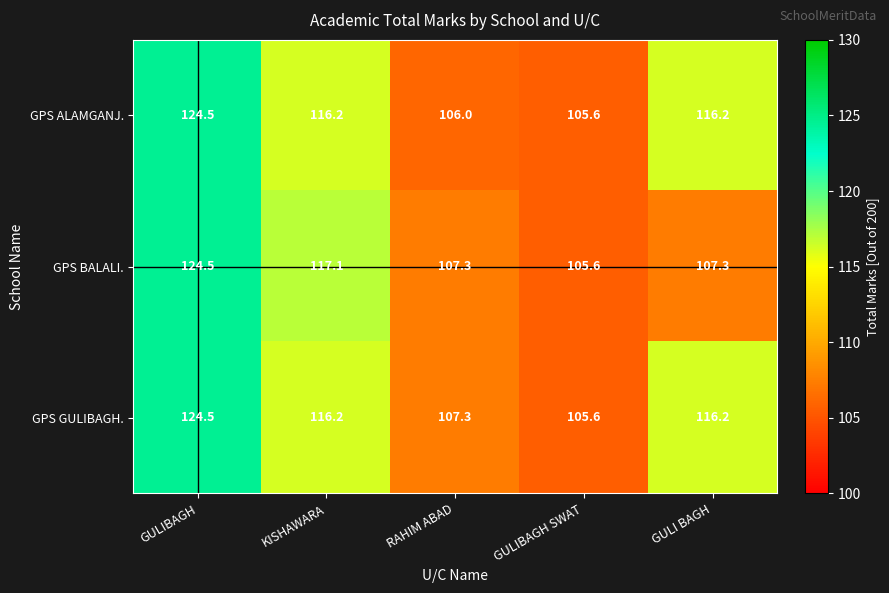

Reading left to right, what are all the values shown in this chart?

GPS ALAMGANJ.: 124.5	116.2	106.0	105.6	116.2
GPS BALALI.: 124.5	117.1	107.3	105.6	107.3
GPS GULIBAGH.: 124.5	116.2	107.3	105.6	116.2